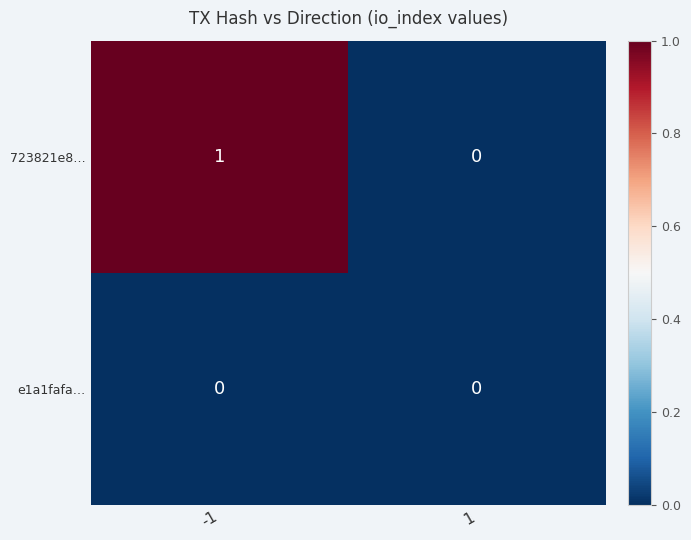

At which category is the sum across all series the highest?

-1